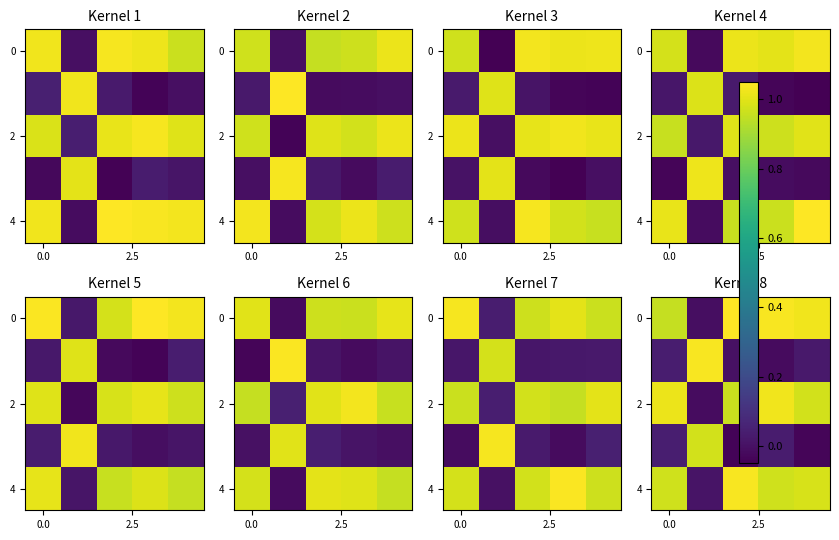

Which label corresponds to the smallest value in the chart?

2